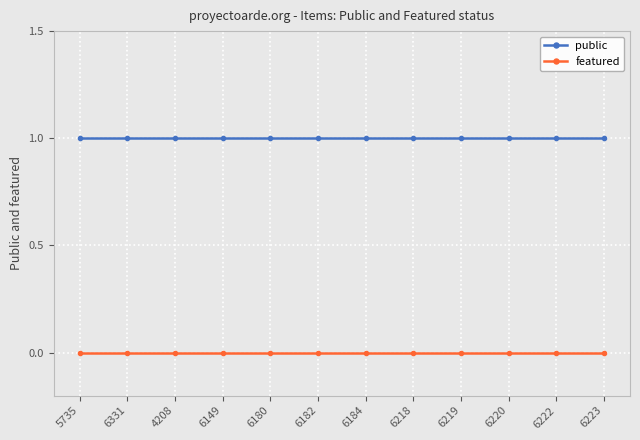

How many lines are shown in the chart?

2